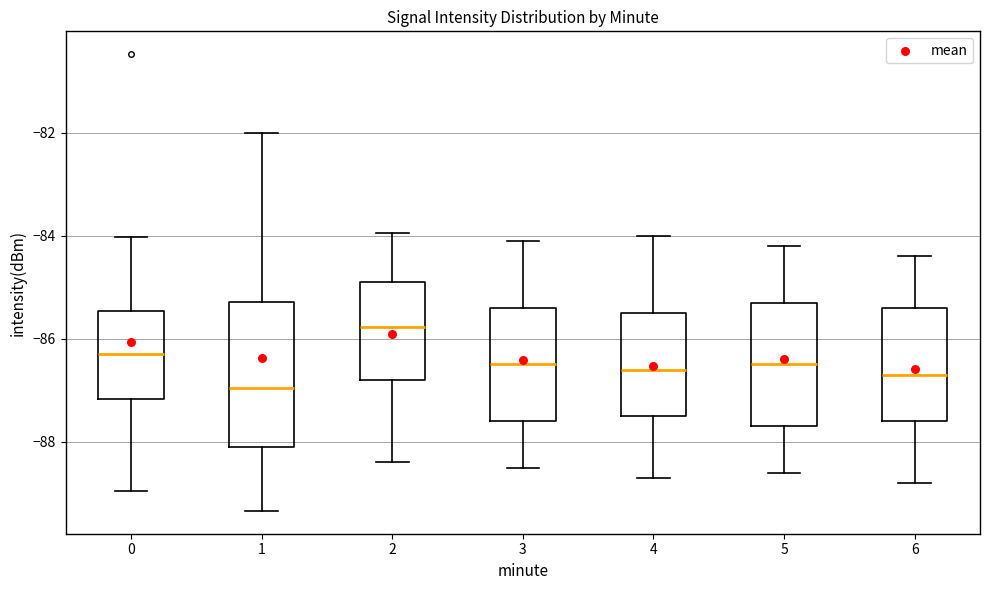

Reading left to right, read every box against the y-axis: the position of its median line, the range the box covers, and the ends of its whiskers. The values are not printed on the chart, so give them approximately, as read against the axis.

0: median -86.2, box -87.2 to -85.4, whiskers -89.0 to -84.0
1: median -87.0, box -88.0 to -85.2, whiskers -89.4 to -82.0
2: median -85.8, box -86.8 to -84.8, whiskers -88.4 to -84.0
3: median -86.4, box -87.6 to -85.4, whiskers -88.4 to -84.0
4: median -86.6, box -87.4 to -85.4, whiskers -88.6 to -84.0
5: median -86.4, box -87.6 to -85.2, whiskers -88.6 to -84.2
6: median -86.6, box -87.6 to -85.4, whiskers -88.8 to -84.4